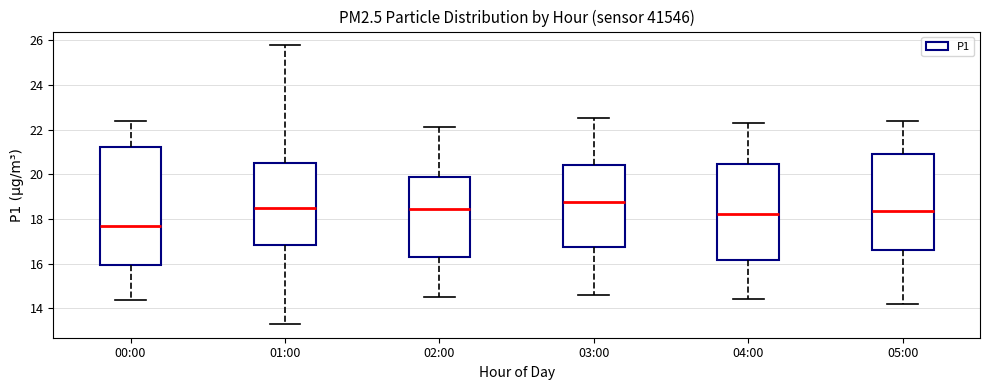

Reading left to right, read every box against the y-axis: the position of its median line, the range the box covers, and the ends of its whiskers. The values are not printed on the chart, so give them approximately, as read against the axis.

00:00: median 17.6, box 16.0 to 21.2, whiskers 14.4 to 22.4
01:00: median 18.6, box 16.8 to 20.4, whiskers 13.4 to 25.8
02:00: median 18.4, box 16.2 to 19.8, whiskers 14.6 to 22.2
03:00: median 18.8, box 16.8 to 20.4, whiskers 14.6 to 22.6
04:00: median 18.2, box 16.2 to 20.4, whiskers 14.4 to 22.4
05:00: median 18.4, box 16.6 to 21.0, whiskers 14.2 to 22.4